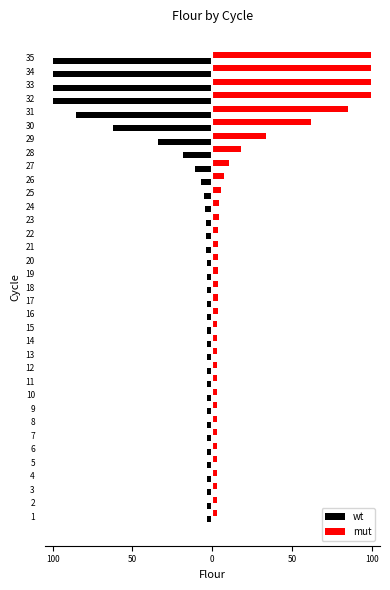

What is the minimum value for mut?

2.8